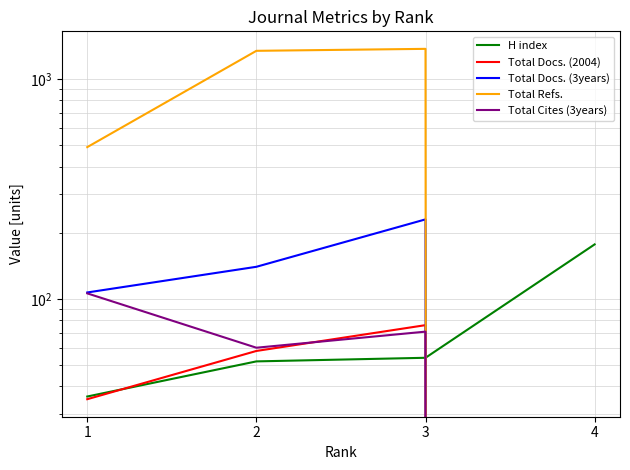

Reading right to left, transcribe all the data shown in this chart.

H index: 177	54	52	36
Total Docs. (2004): 0	76	58	35
Total Docs. (3years): 0	230	140	107
Total Refs.: 0	1371	1343	490
Total Cites (3years): 0	71	60	106